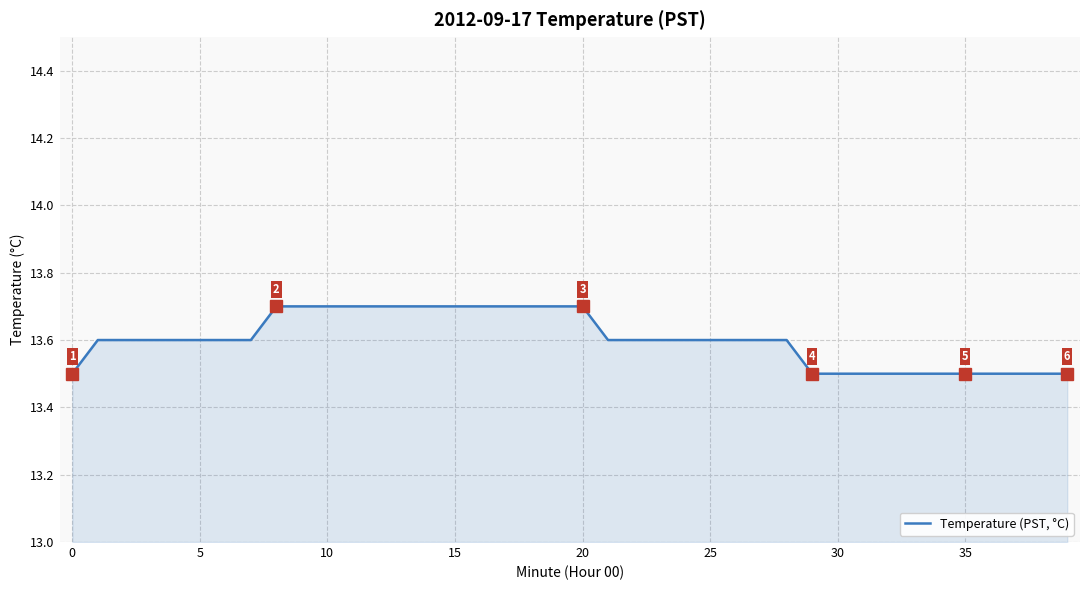

What is the smallest value displayed?

13.5